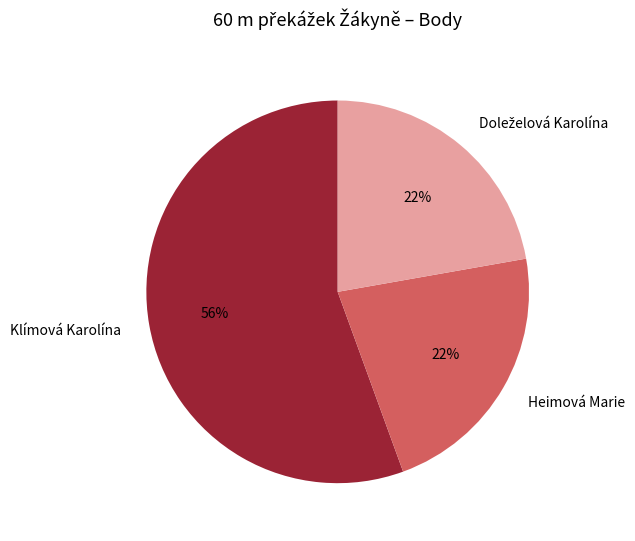

Which slice is the largest?

Klímová Karolína